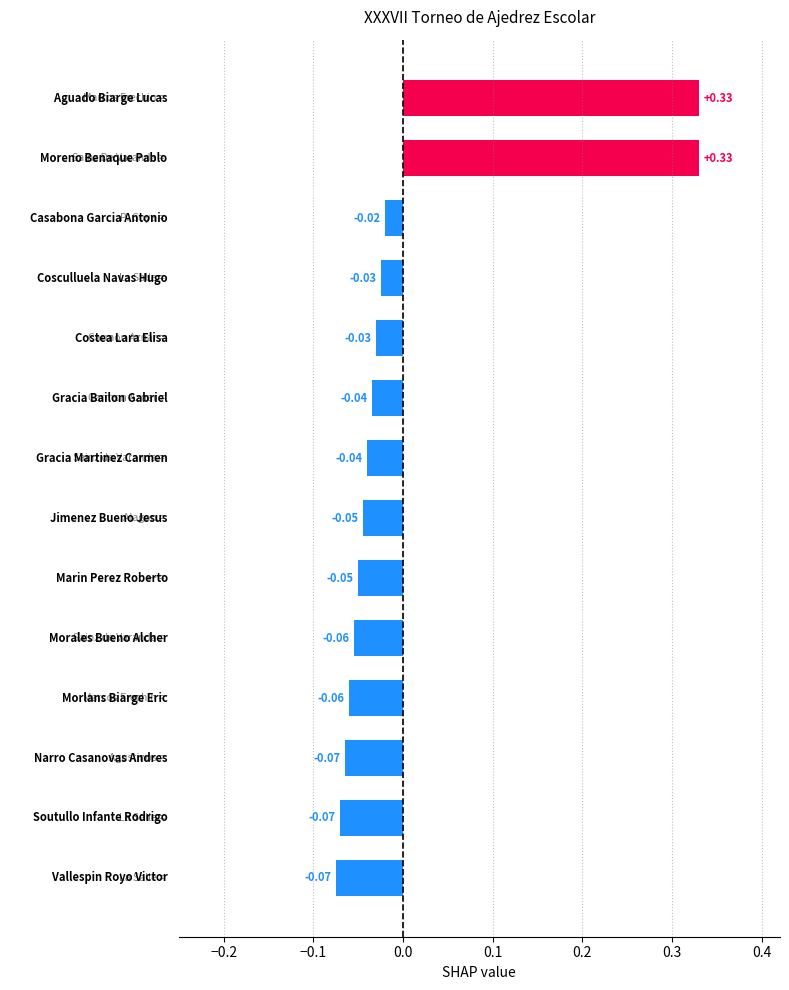

What is the difference between the second highest and minimum values?

0.4